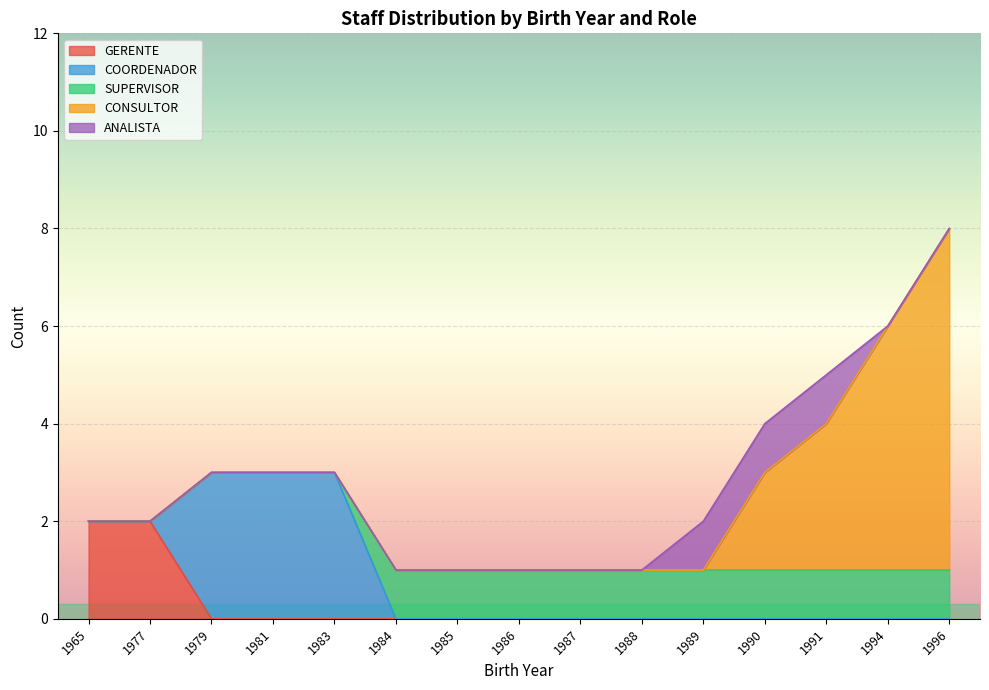

At which category does the chart reach its minimum across all series?

1979